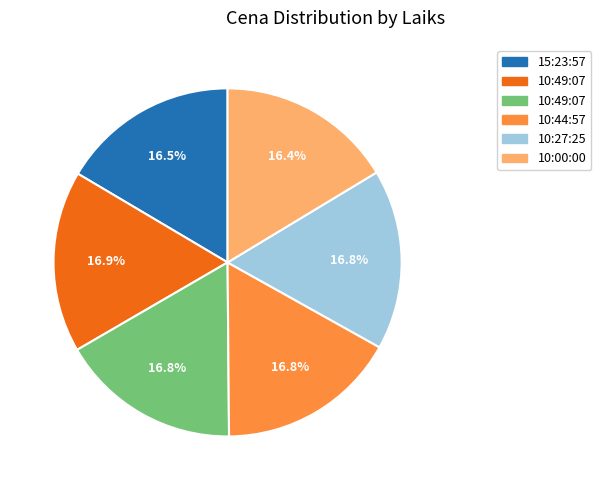

How many segments does this pie chart have?

6